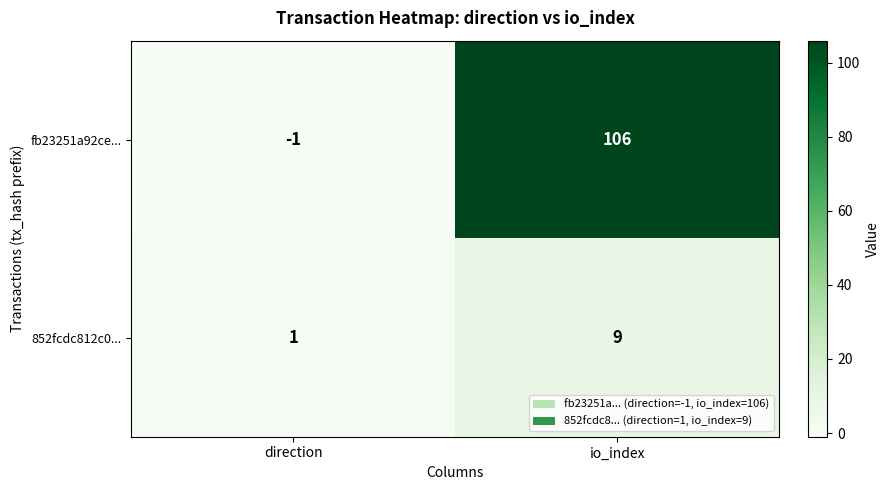

Which series has the largest total across all categories?

fb23251a92ce...